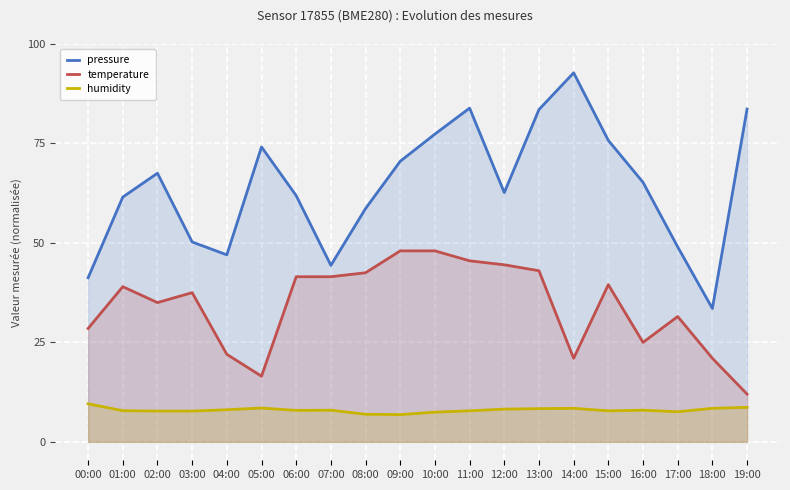

Is the value of pressure at 18:00 greater than the value of humidity at 03:00?

Yes